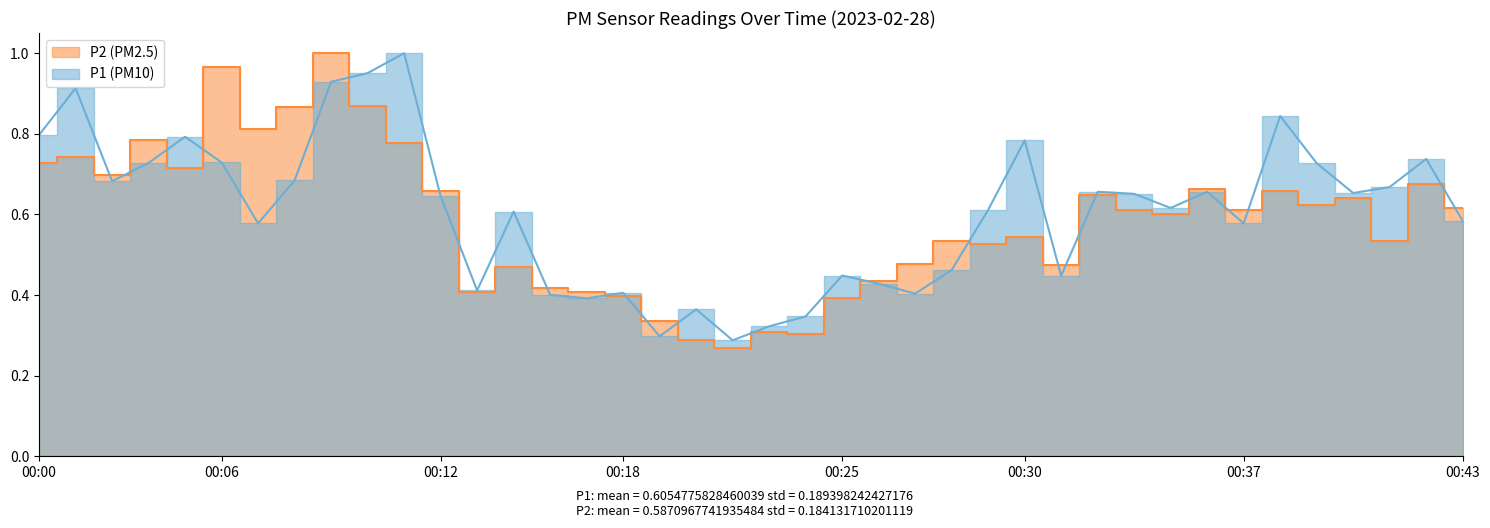

What is the value of the P1 point at the 3rd from the left?

0.7